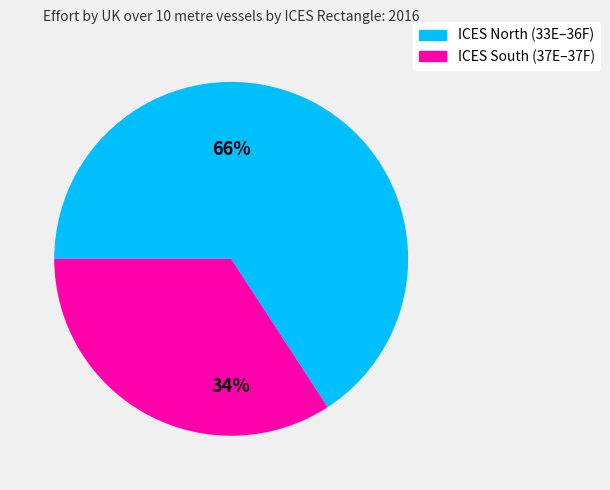

To the nearest percent, what is the average slice percentage?

50%